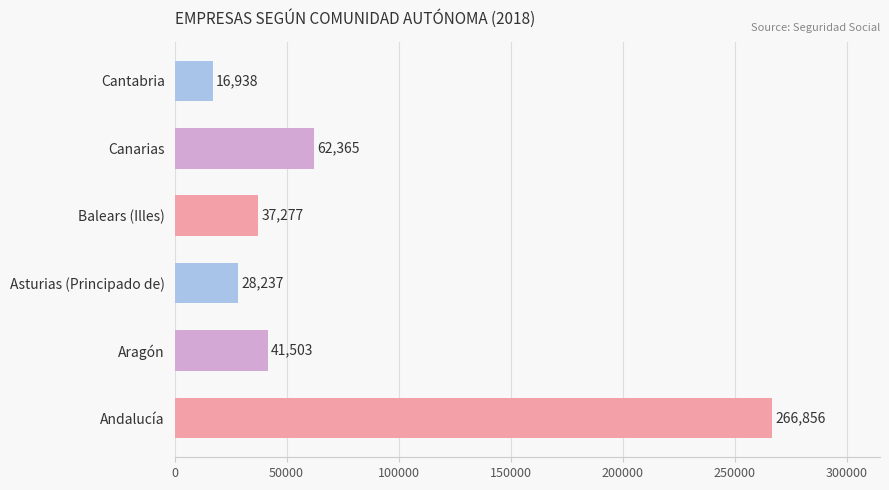

Which has a higher value, Cantabria or Aragón?

Aragón